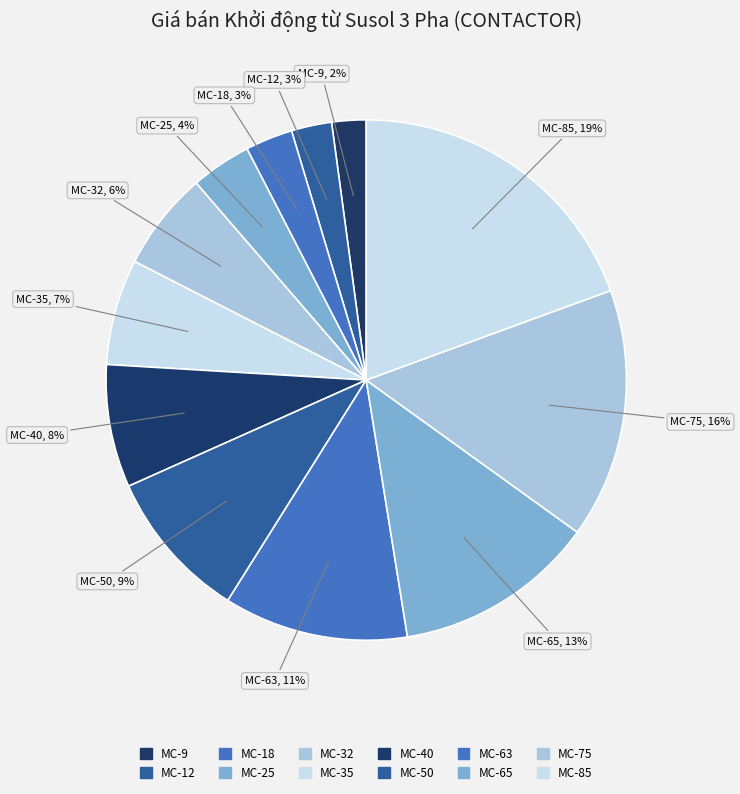

Is there a majority slice in this chart?

No